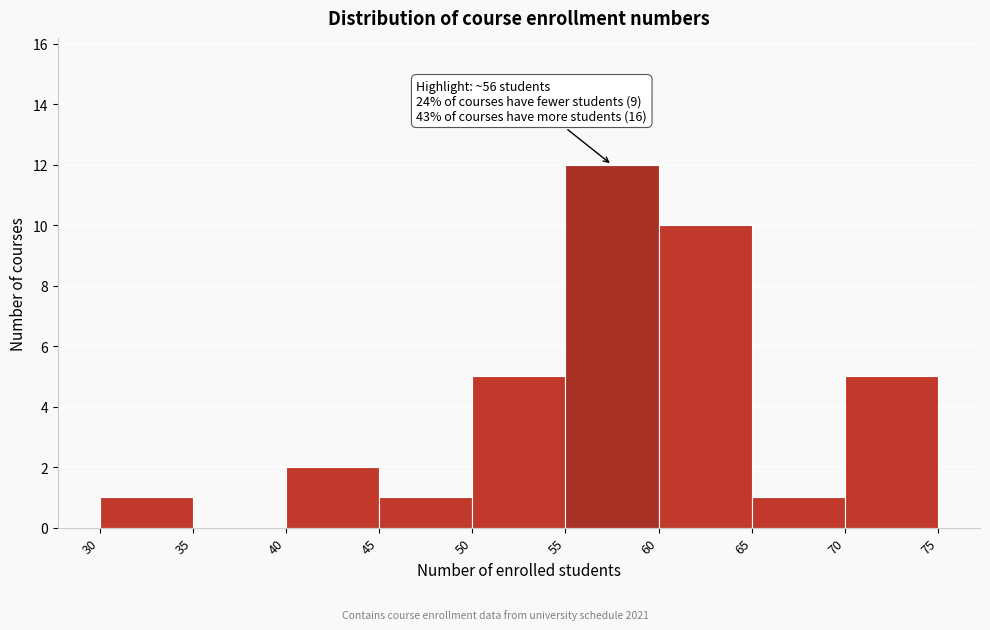

Which range on the x-axis has the tallest bar?

55 to 60